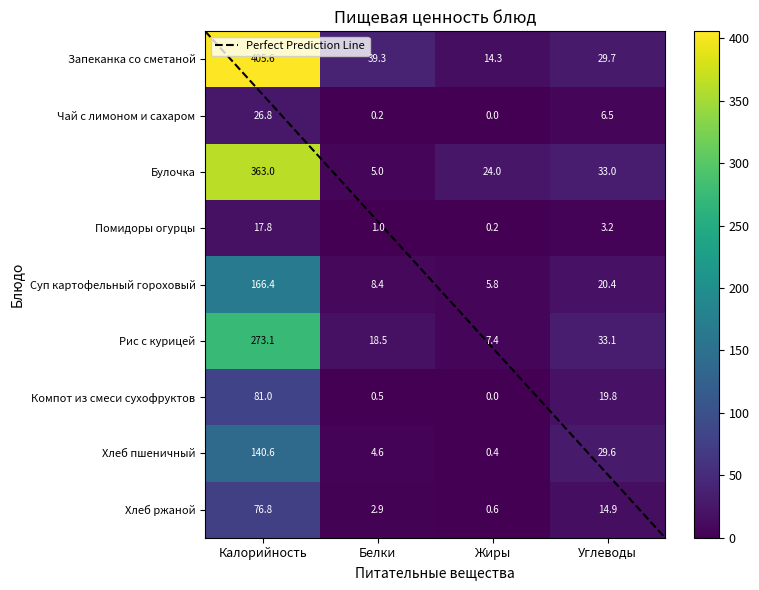

Which series has the largest total across all categories?

Запеканка со сметаной